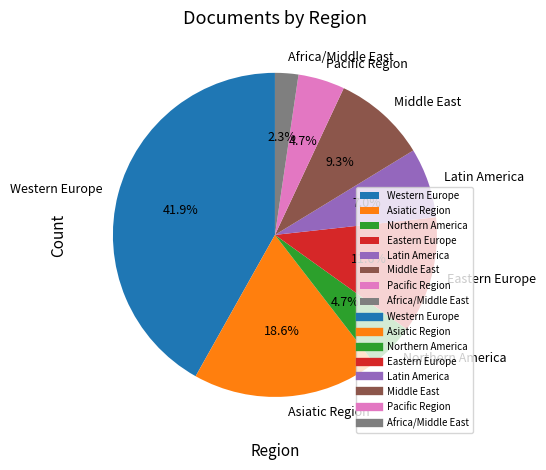

Combined, do Northern America and Middle East account for over 50%?

No